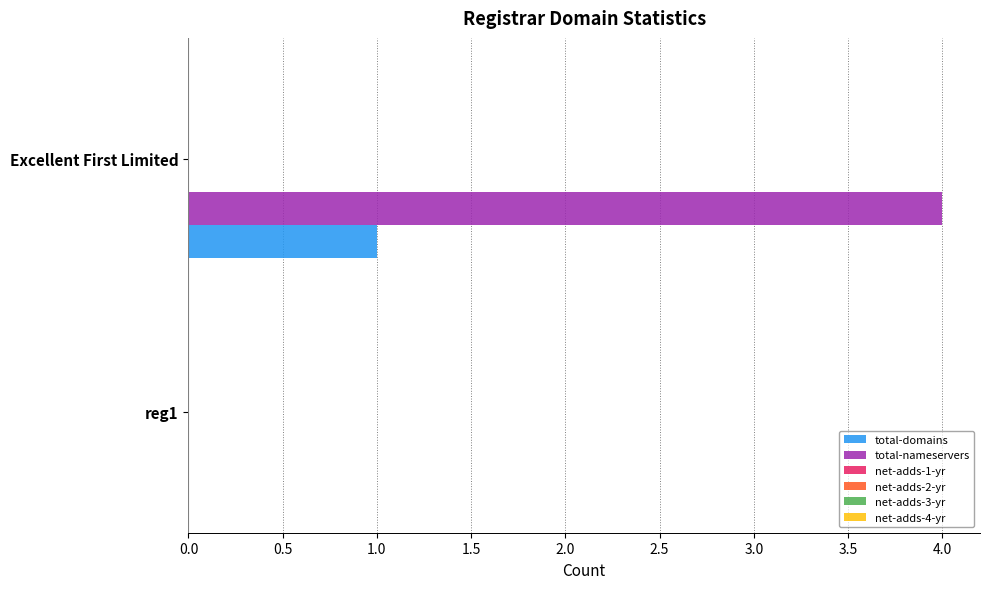

What is the sum of all total-nameservers values?

4